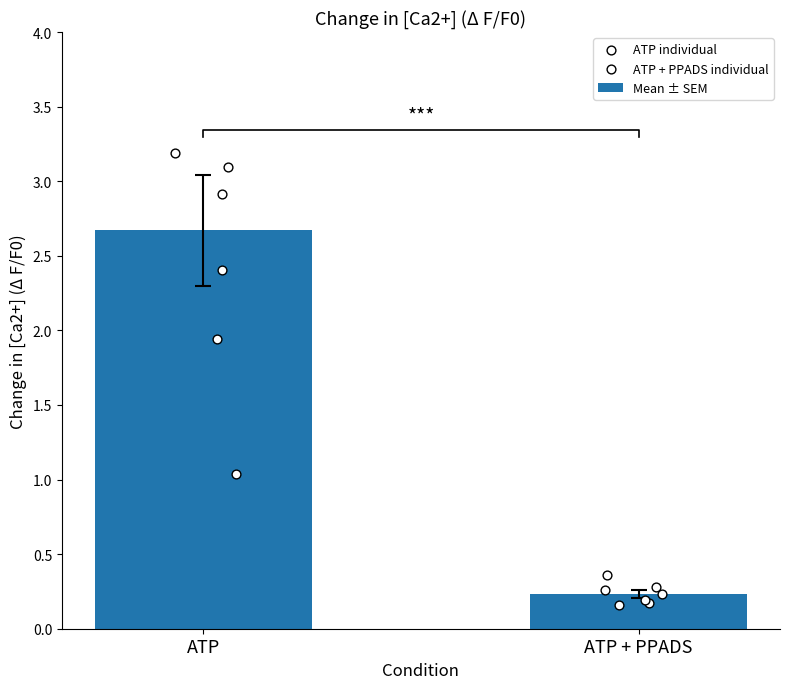

Which series has the largest Y range (max minus min)?

ATP